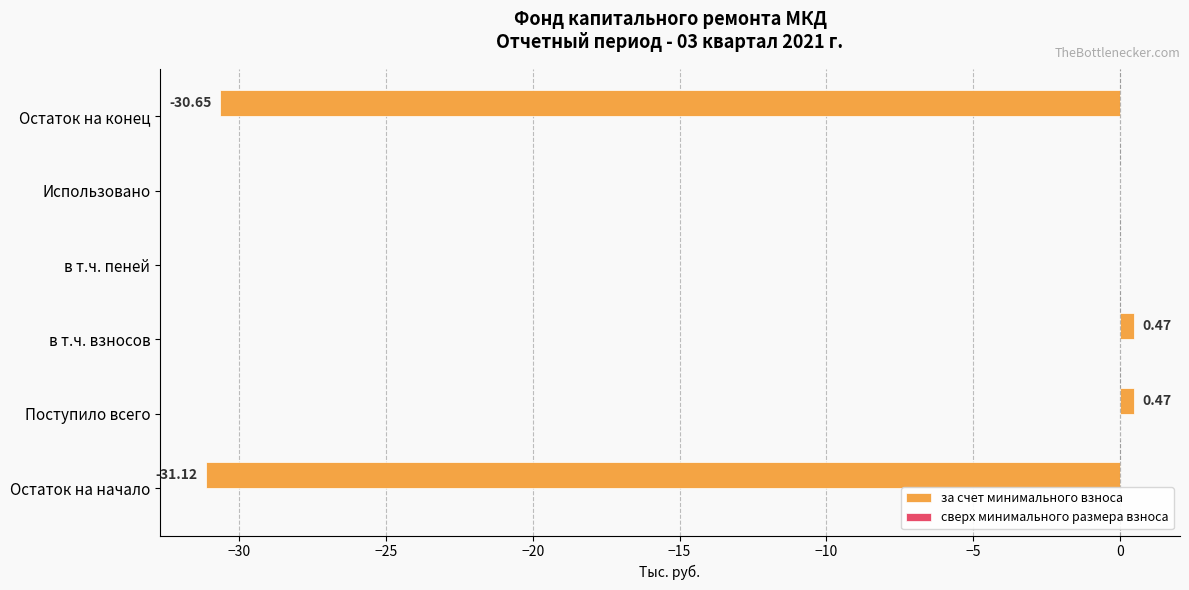

What is the change in value from в т.ч. взносов to в т.ч. пеней?

-0.5